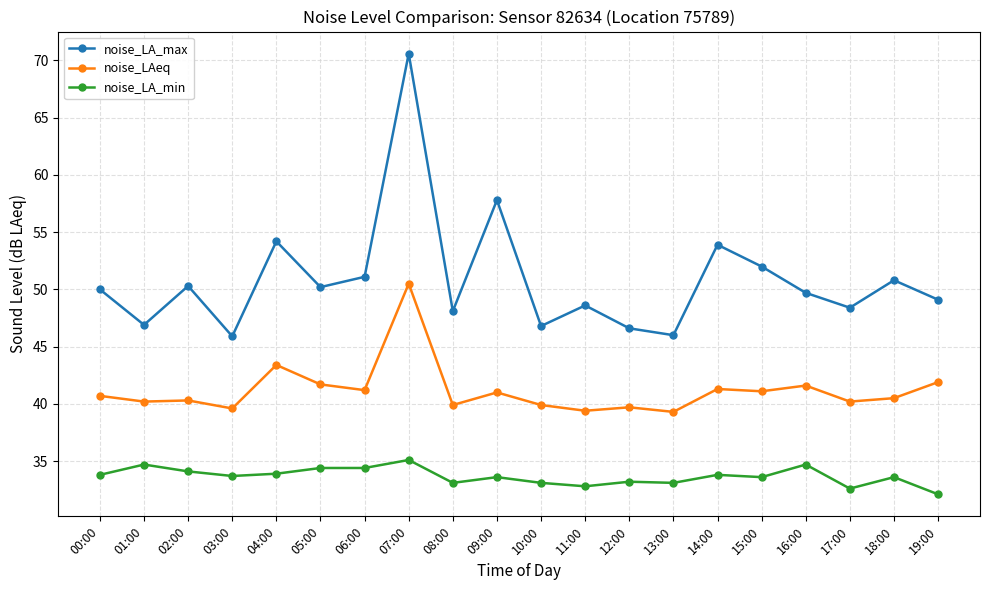

What is the difference between the noise_LAeq values at 08:00 and 01:00?

0.3